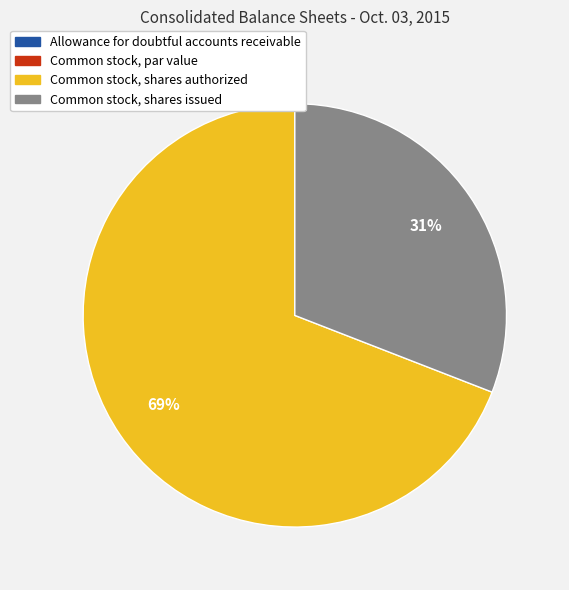

To the nearest percent, what is the difference between the largest and smallest slice percentages?

69%